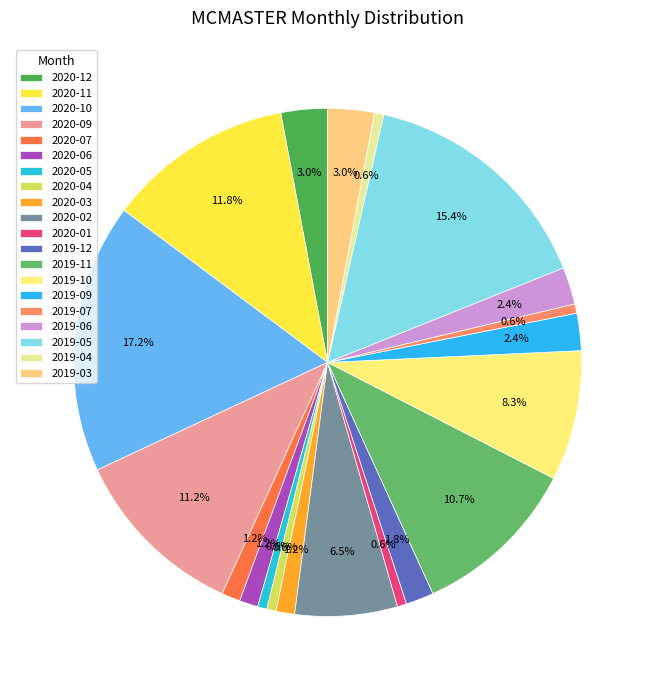

True or false: 2019-12 accounts for 13% of the total.

False